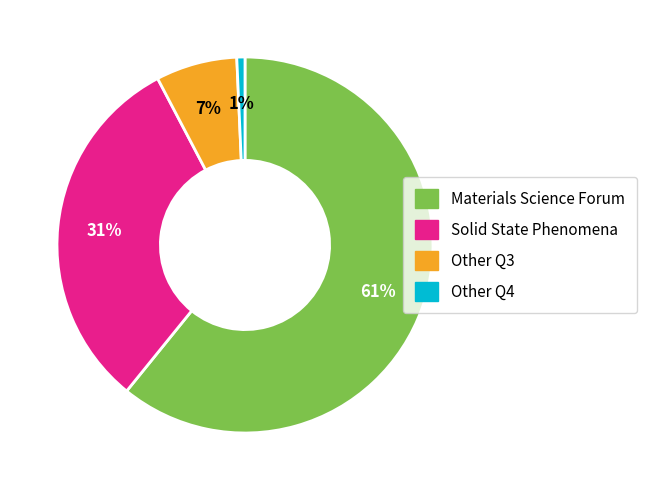

The Other Q4 slice represents 11% of the pie. True or false?

False